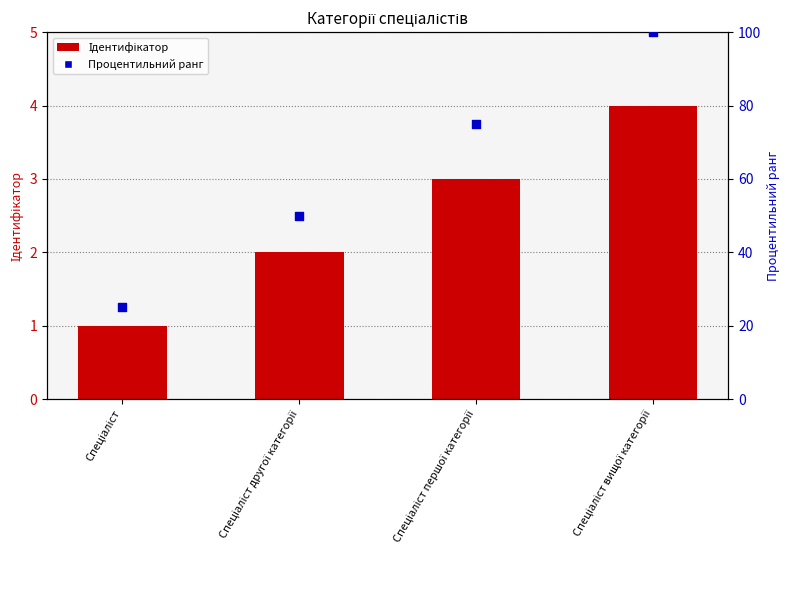

What are all the series names shown in the legend?

Ідентифікатор, Процентильний ранг